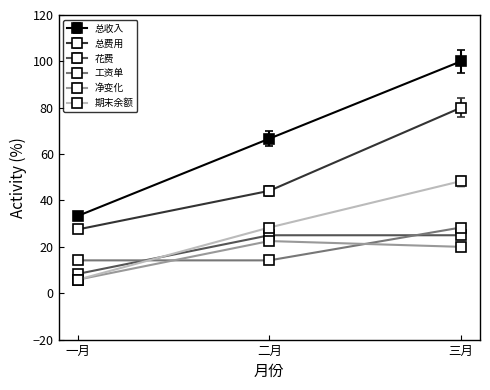

Where does the 净变化 series first go above 20?

二月